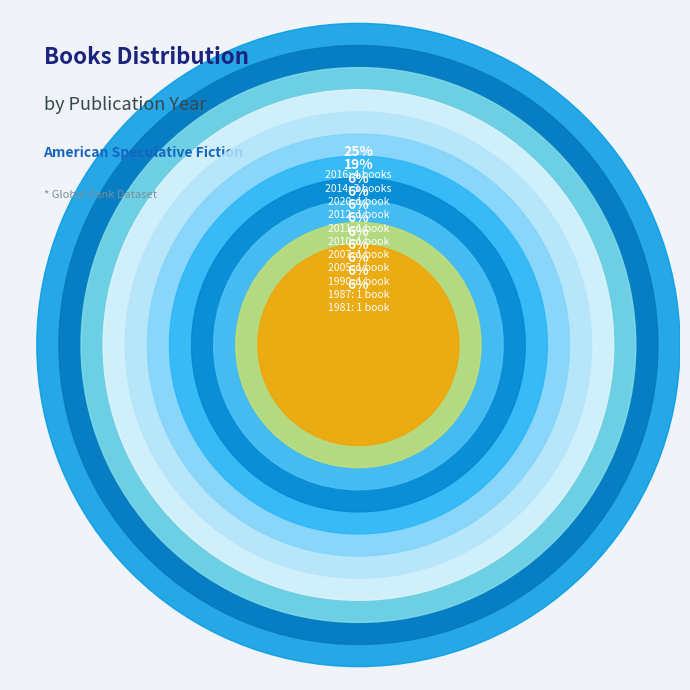

Which category has the smallest portion of the pie?

1987